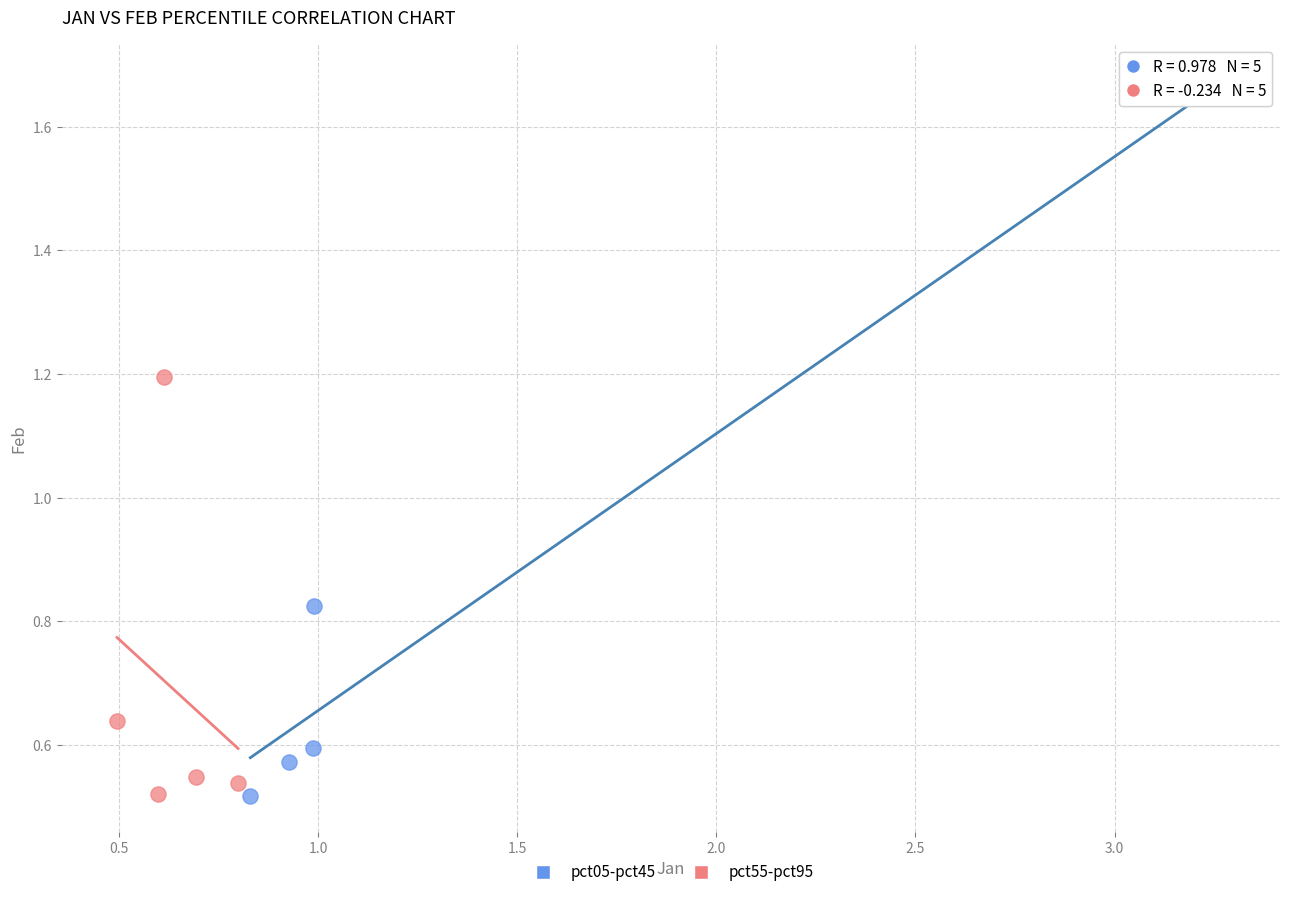

Which series has the widest spread of Y values?

pct05-pct45